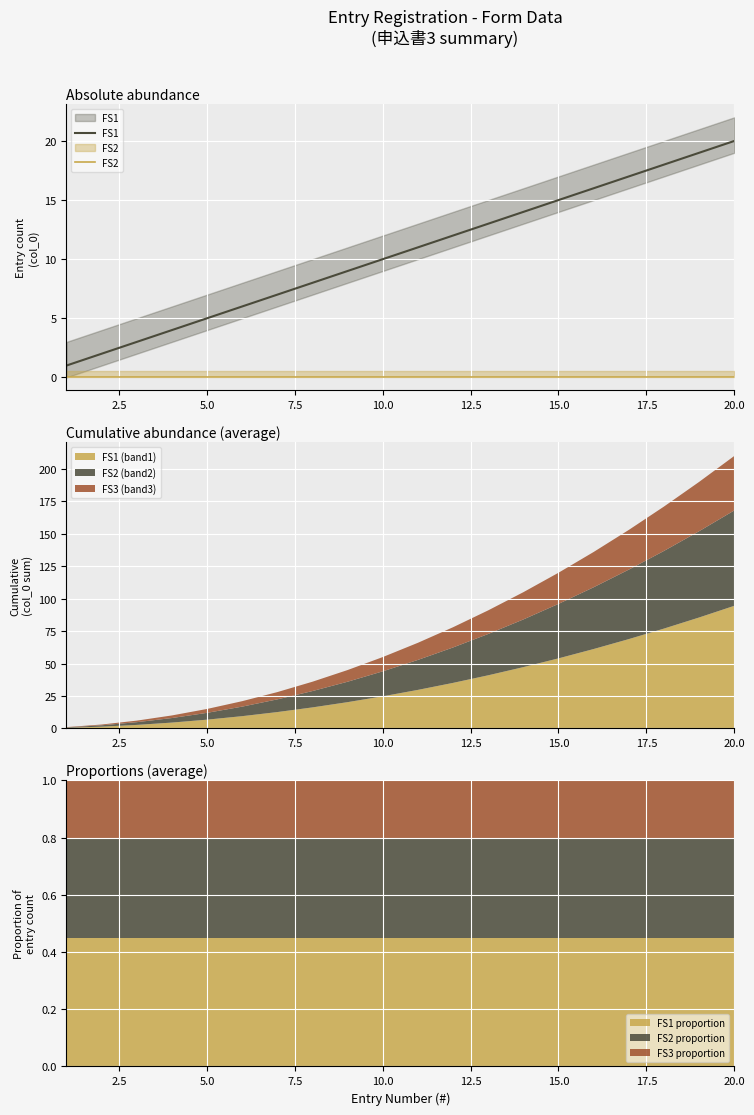

What is the highest value of the FS1 (band1) series?

94.5